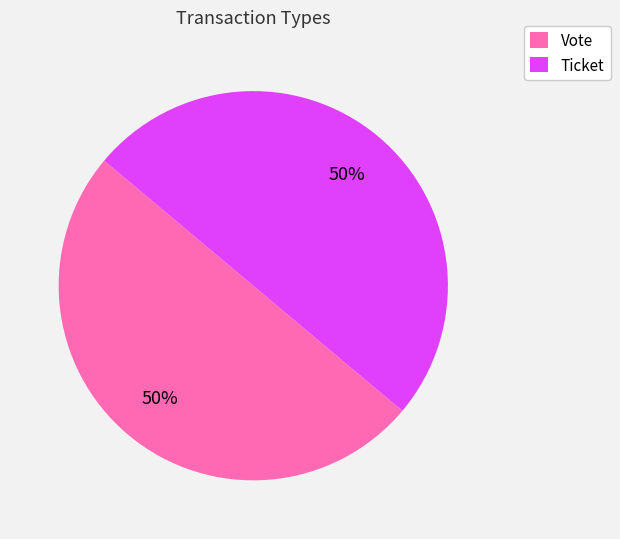

Do Vote and Ticket together represent more than half of the pie?

Yes